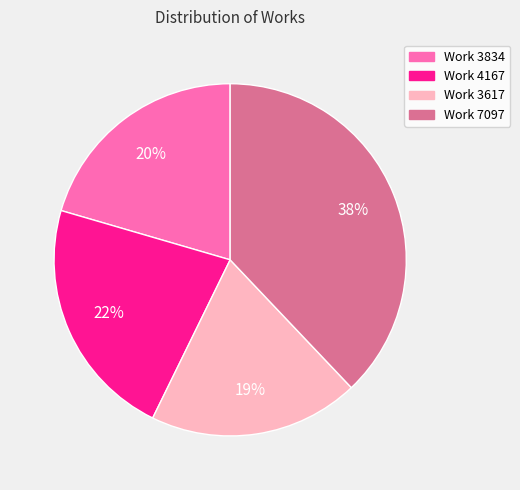

What is the smallest slice in the pie chart?

Work 3617